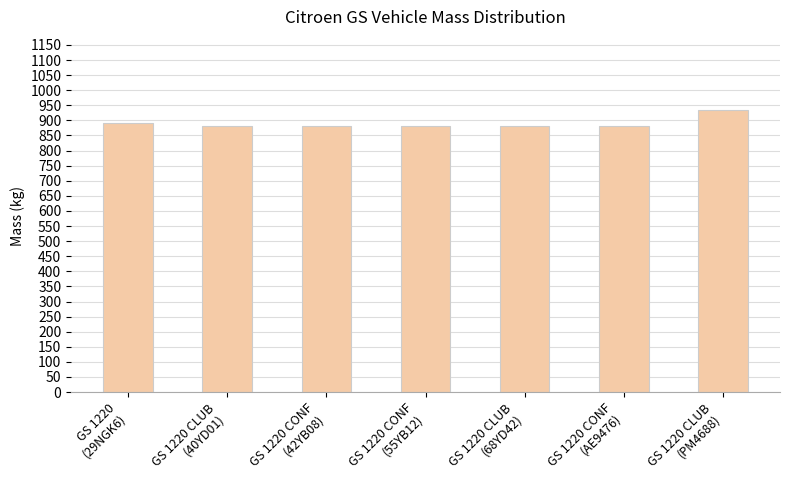

Read the value at GS 1220 CONF
(AE9476), to the nearest 5.

880